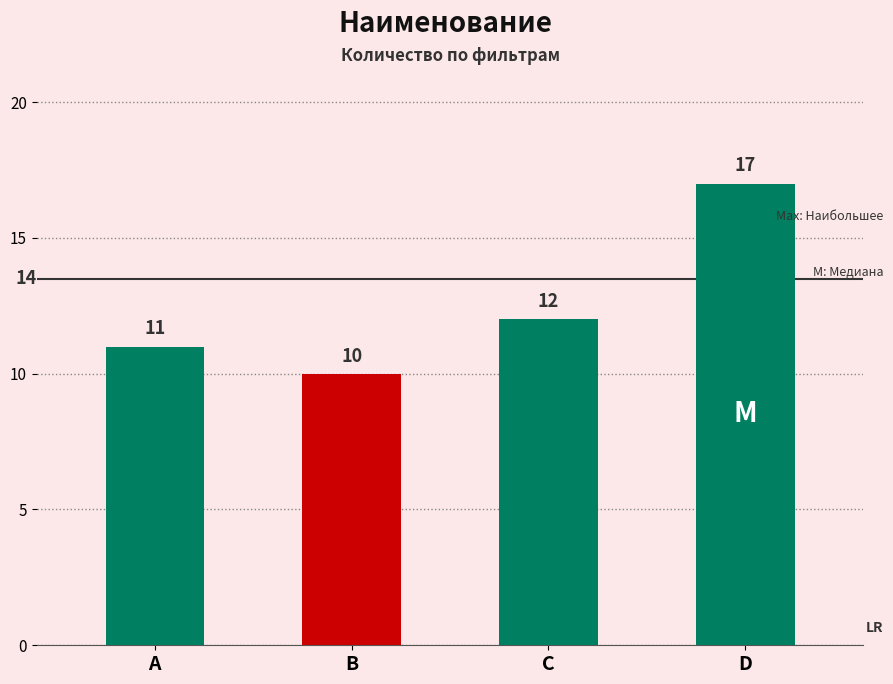

What is the value of the 3rd bar from the left?

12